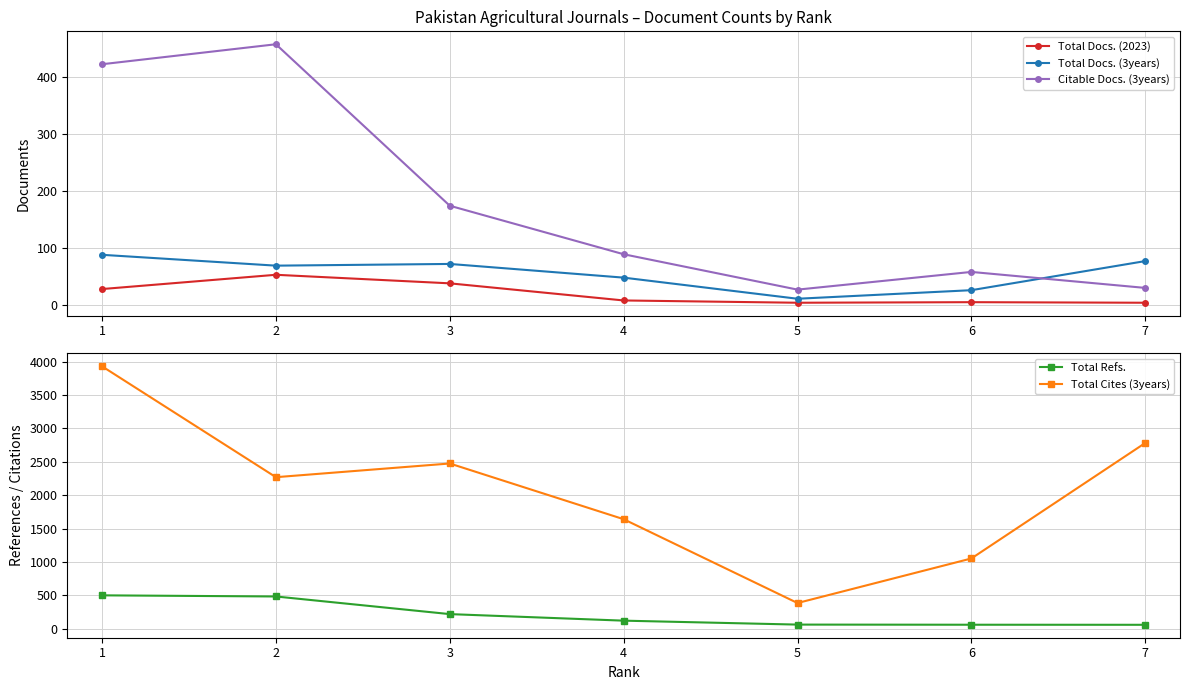

Reading right to left, list all the values displayed in this chart.

Total Docs. (2023): 4	5	4	8	38	53	28
Total Docs. (3years): 77	26	11	48	72	69	88
Citable Docs. (3years): 30	58	27	89	174	457	422
Total Refs.: 59	60	62	121	219	483	500
Total Cites (3years): 2781	1052	385	1640	2474	2269	3929